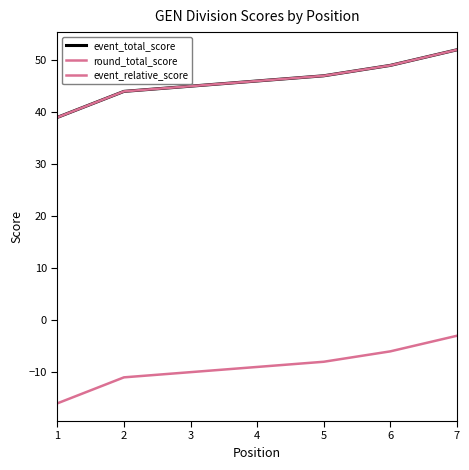

Is this an area chart (filled region under the line)?

No